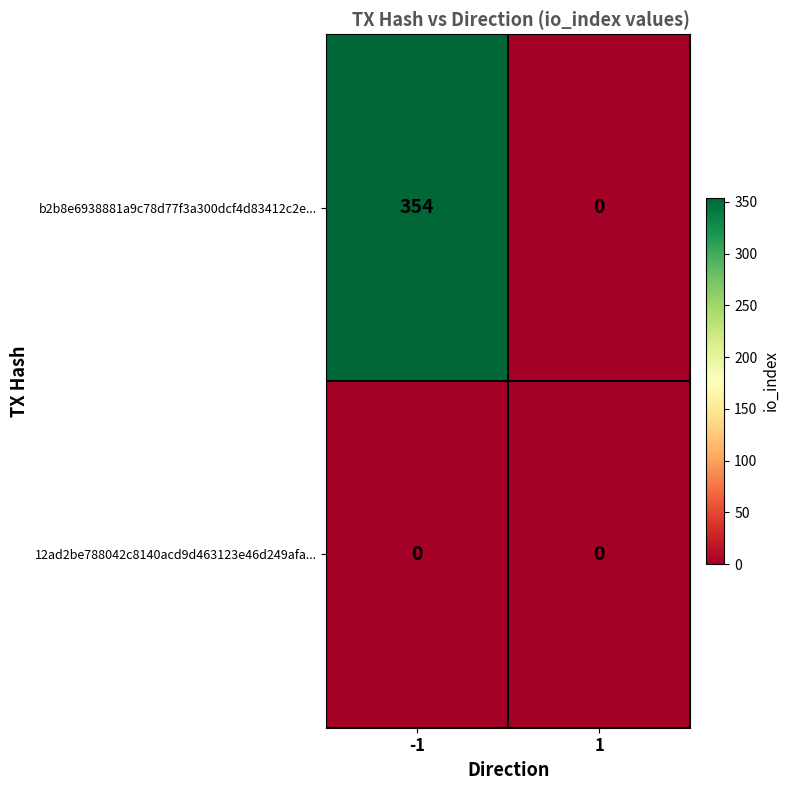

Count the number of data series in this chart.

2